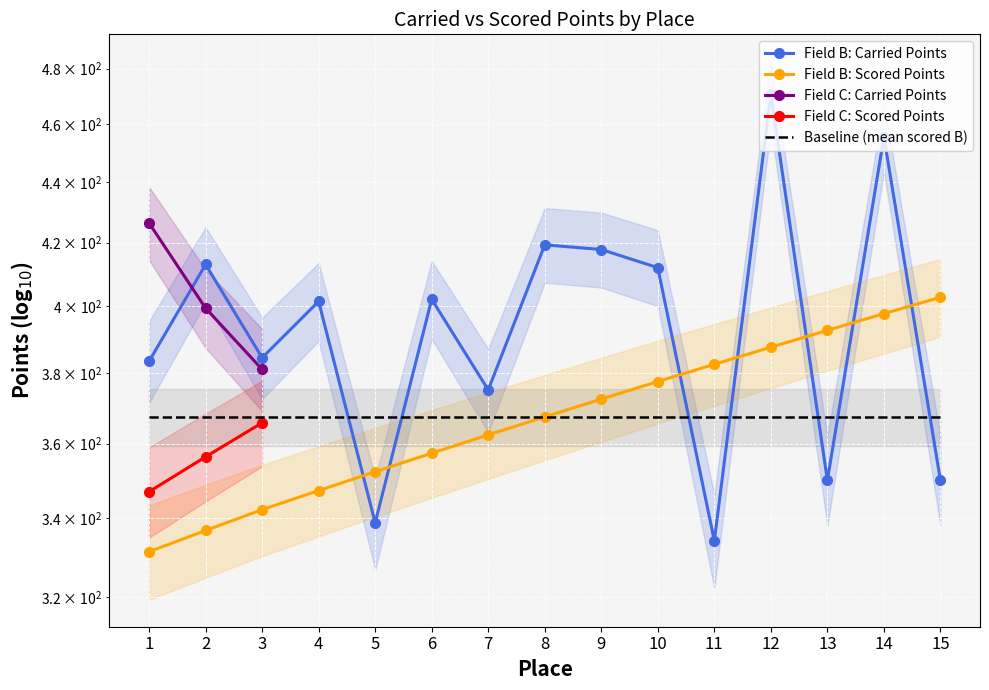

Which has a higher value, 7 or 1?

1